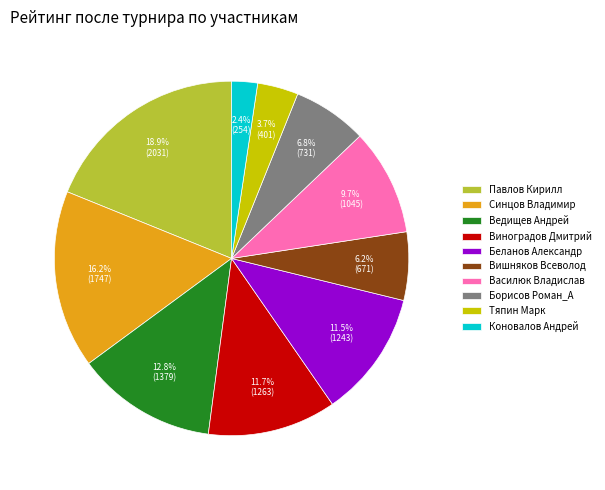

Is it true that Виноградов Дмитрий is 12% of the pie?

True